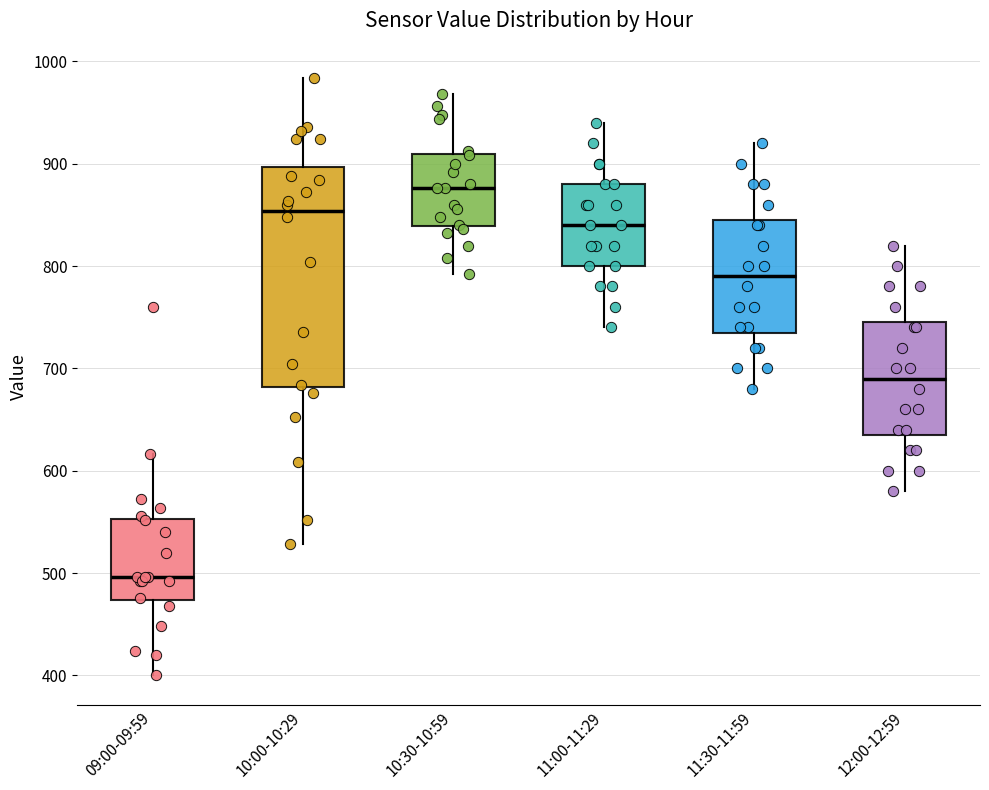

Where is the lower edge of the box for 12:00-12:59 on the y-axis? The values are not printed on the chart, so give them approximately, as read against the axis.

640